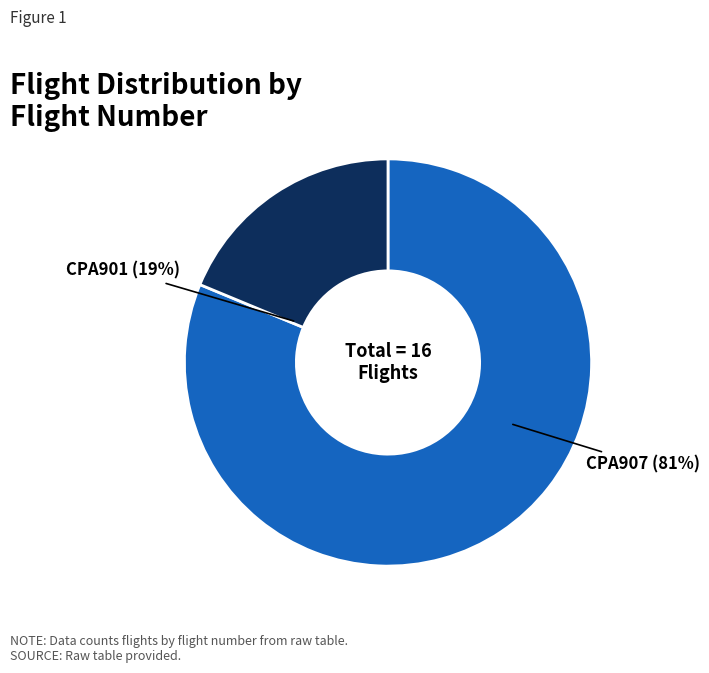

How many slices are in this pie chart?

2